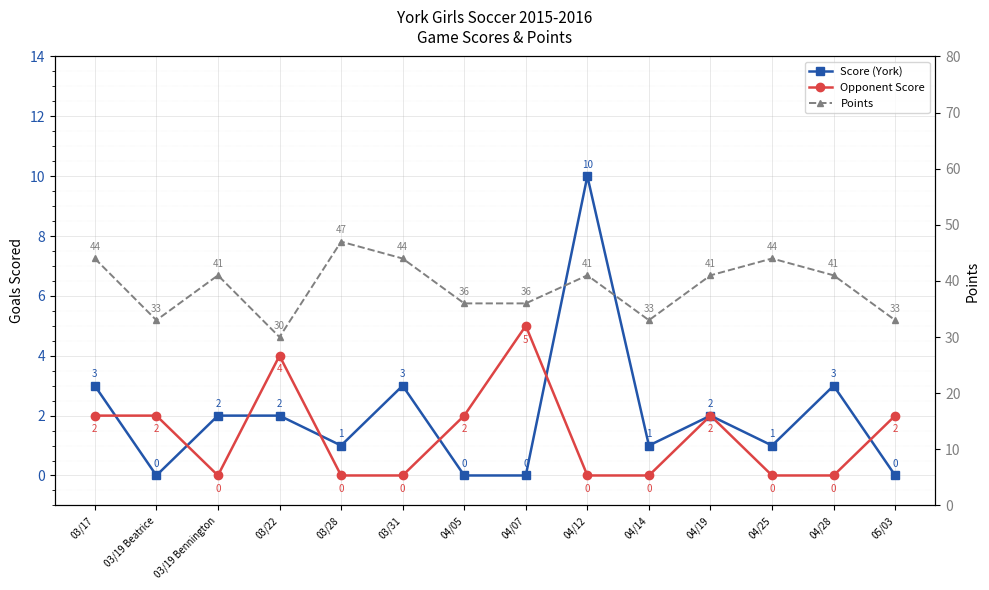

Reading left to right, extract all data points from this chart.

Score (York): 03/17=3	03/19 Beatrice=0	03/19 Bennington=2	03/22=2	03/28=1	03/31=3	04/05=0	04/07=0	04/12=10	04/14=1	04/19=2	04/25=1	04/28=3	05/03=0
Opponent Score: 03/17=2	03/19 Beatrice=2	03/19 Bennington=0	03/22=4	03/28=0	03/31=0	04/05=2	04/07=5	04/12=0	04/14=0	04/19=2	04/25=0	04/28=0	05/03=2
Points: 03/17=44	03/19 Beatrice=33	03/19 Bennington=41	03/22=30	03/28=47	03/31=44	04/05=36	04/07=36	04/12=41	04/14=33	04/19=41	04/25=44	04/28=41	05/03=33